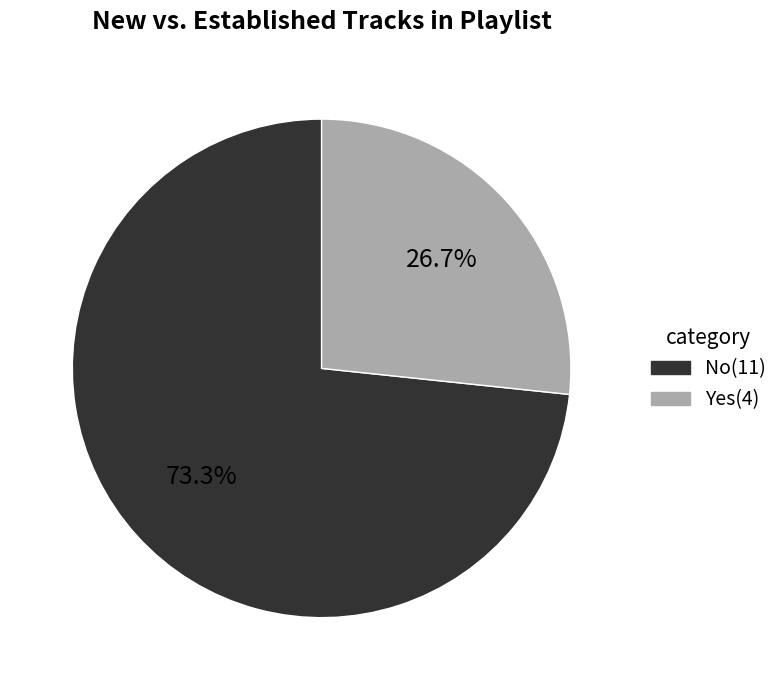

Does any single category account for the majority?

Yes